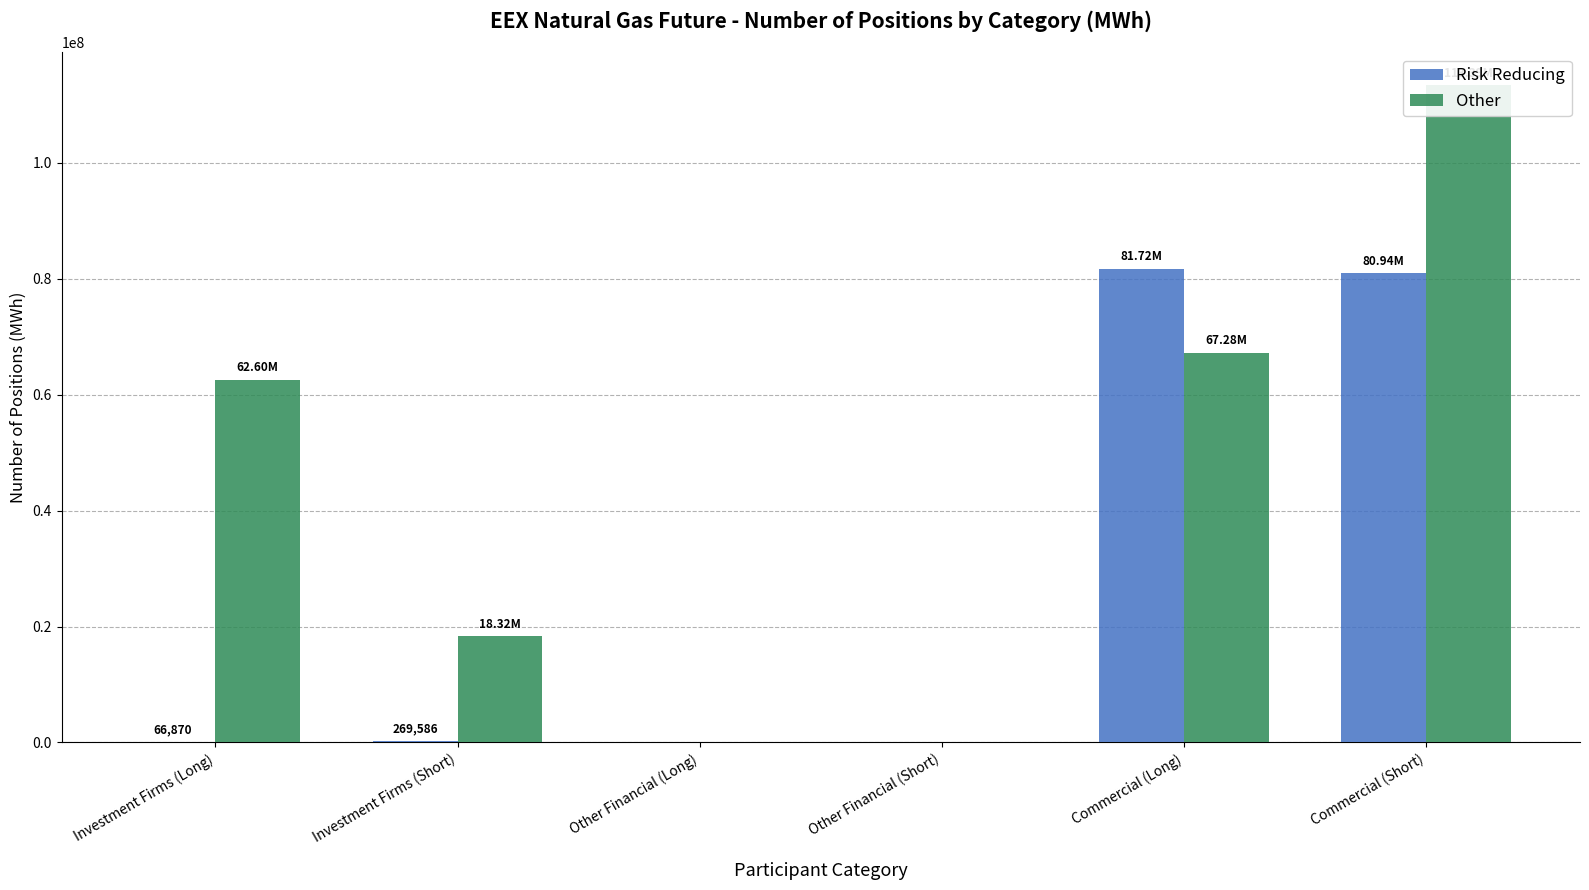

Reading left to right, extract all data points from this chart.

Risk Reducing: Investment Firms (Long)=66870	Investment Firms (Short)=269586	Other Financial (Long)=0	Other Financial (Short)=0	Commercial (Long)=81721078	Commercial (Short)=80935296
Other: Investment Firms (Long)=62595779	Investment Firms (Short)=18324840	Other Financial (Long)=0	Other Financial (Short)=0	Commercial (Long)=67281158	Commercial (Short)=113388096